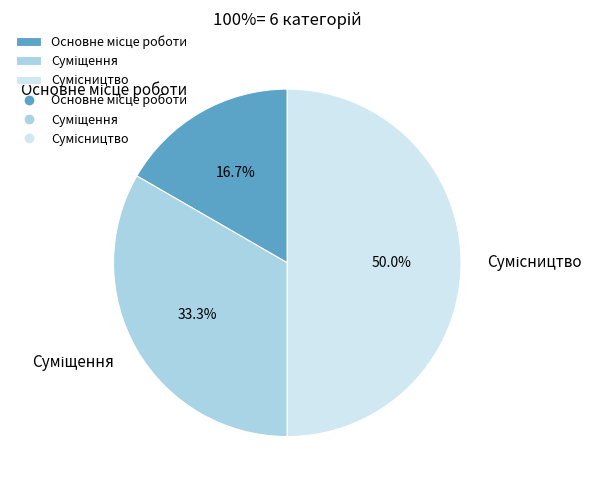

How many segments does this pie chart have?

3